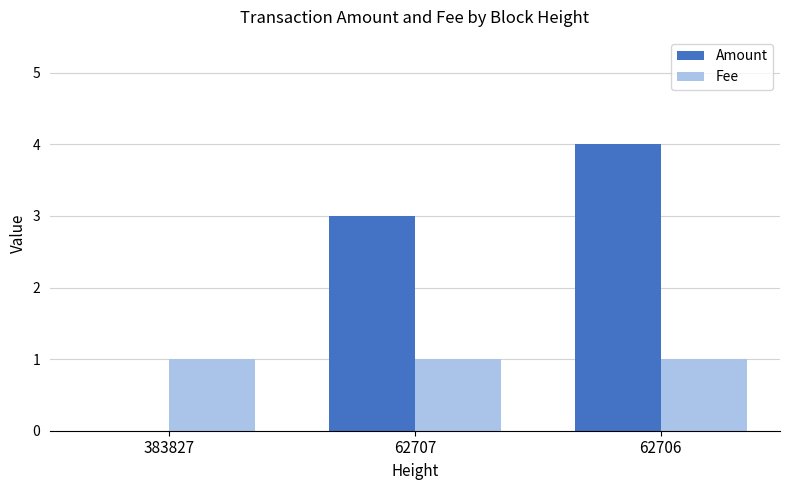

Is it true that Fee equals 2 at 62707?

False